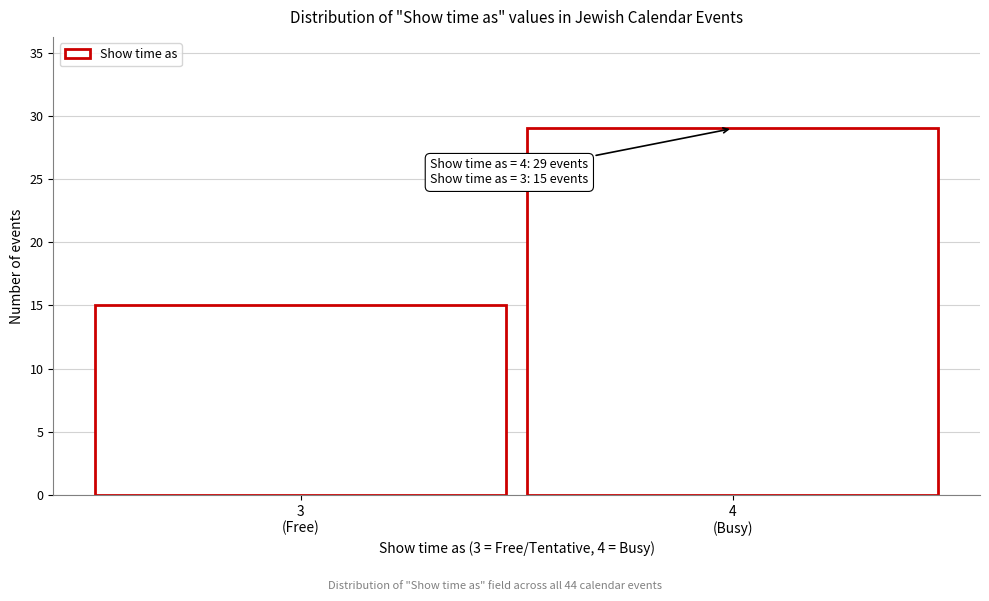

Reading right to left, list all the values displayed in this chart.

29	15